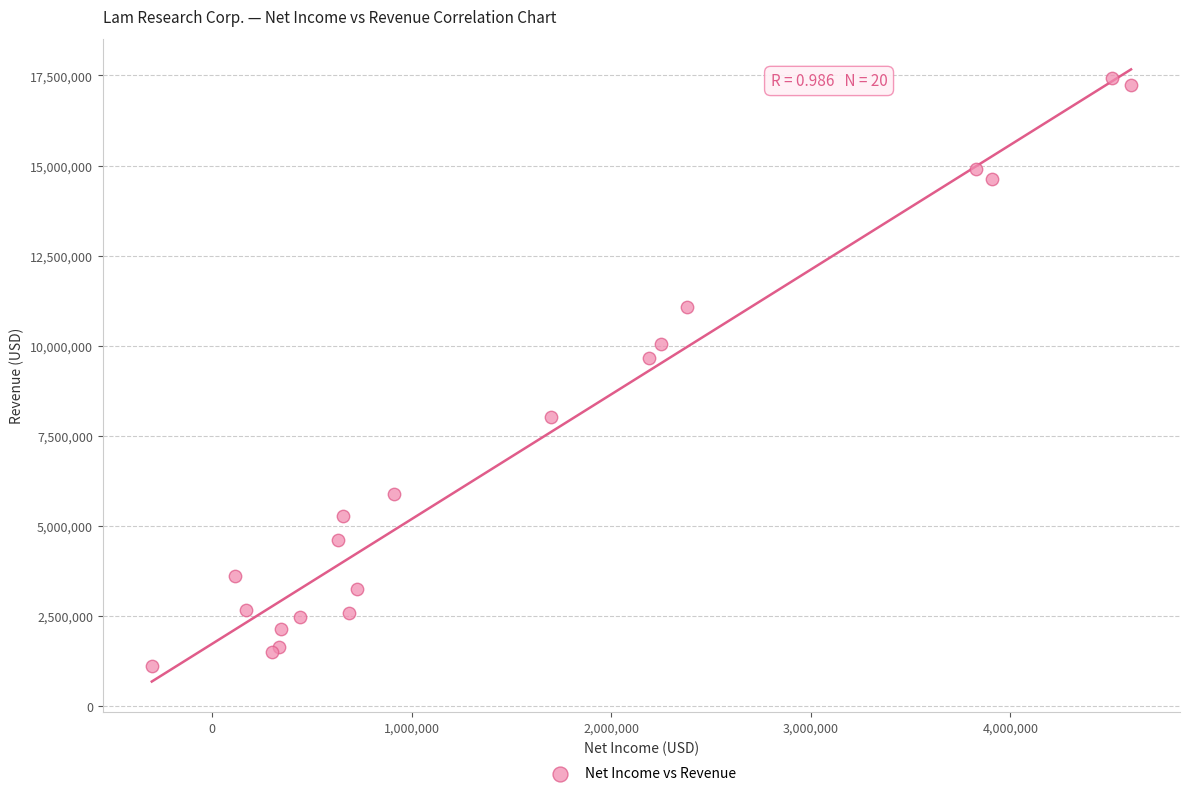

What Y value in the scatter plot is closest to 9272231?

9653559